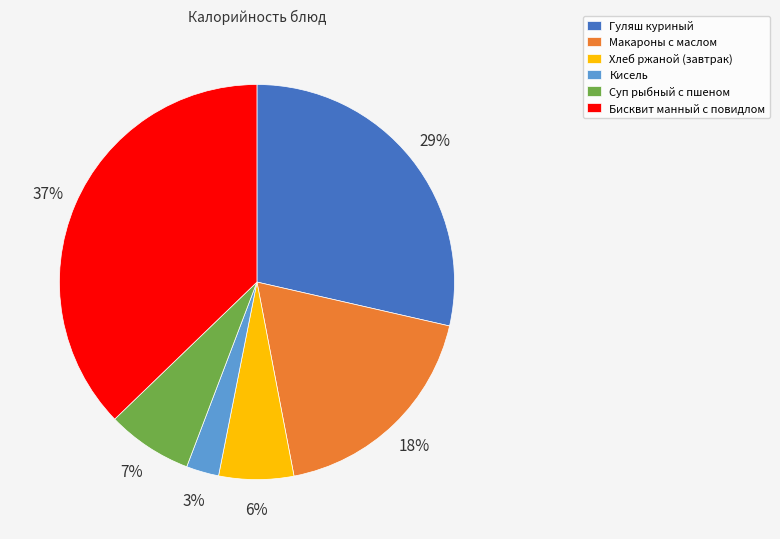

Do Бисквит манный с повидлом and Макароны с маслом together represent more than half of the pie?

Yes